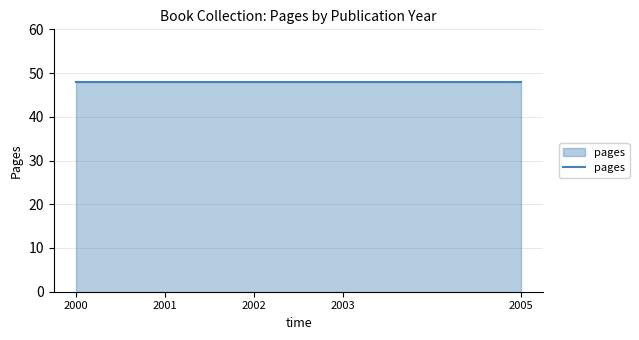

Which category has the highest value across all series?

26/08/2005